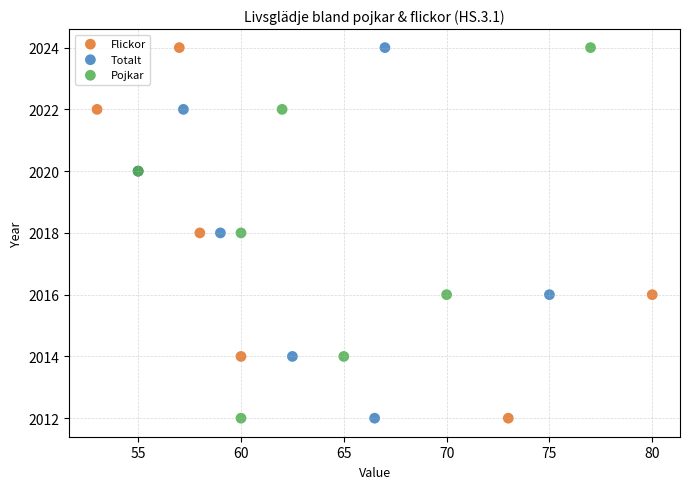

What are all the series names shown in the legend?

Flickor, Totalt, Pojkar